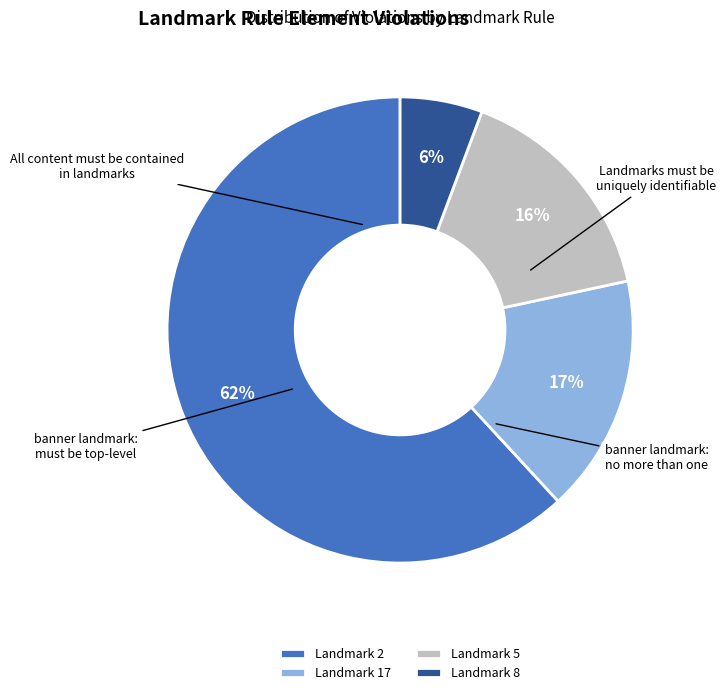

Is the sum of Landmark 17 and Landmark 8 greater than half?

No